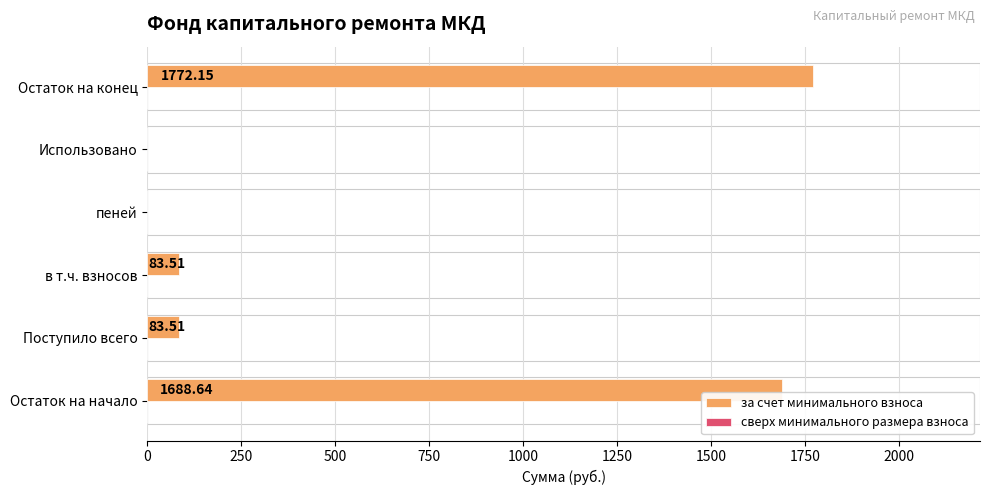

What is the change in value from Остаток на начало to Использовано?

-1688.6